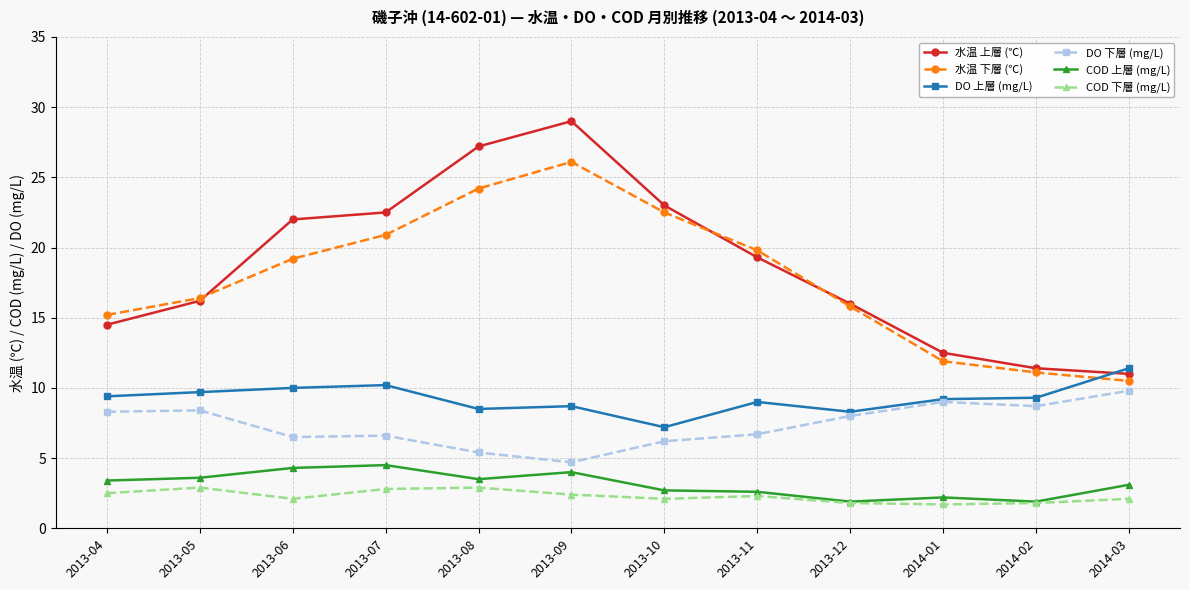

True or false: COD 下層 (mg/L) has more than 0 points higher than both neighbors.

True